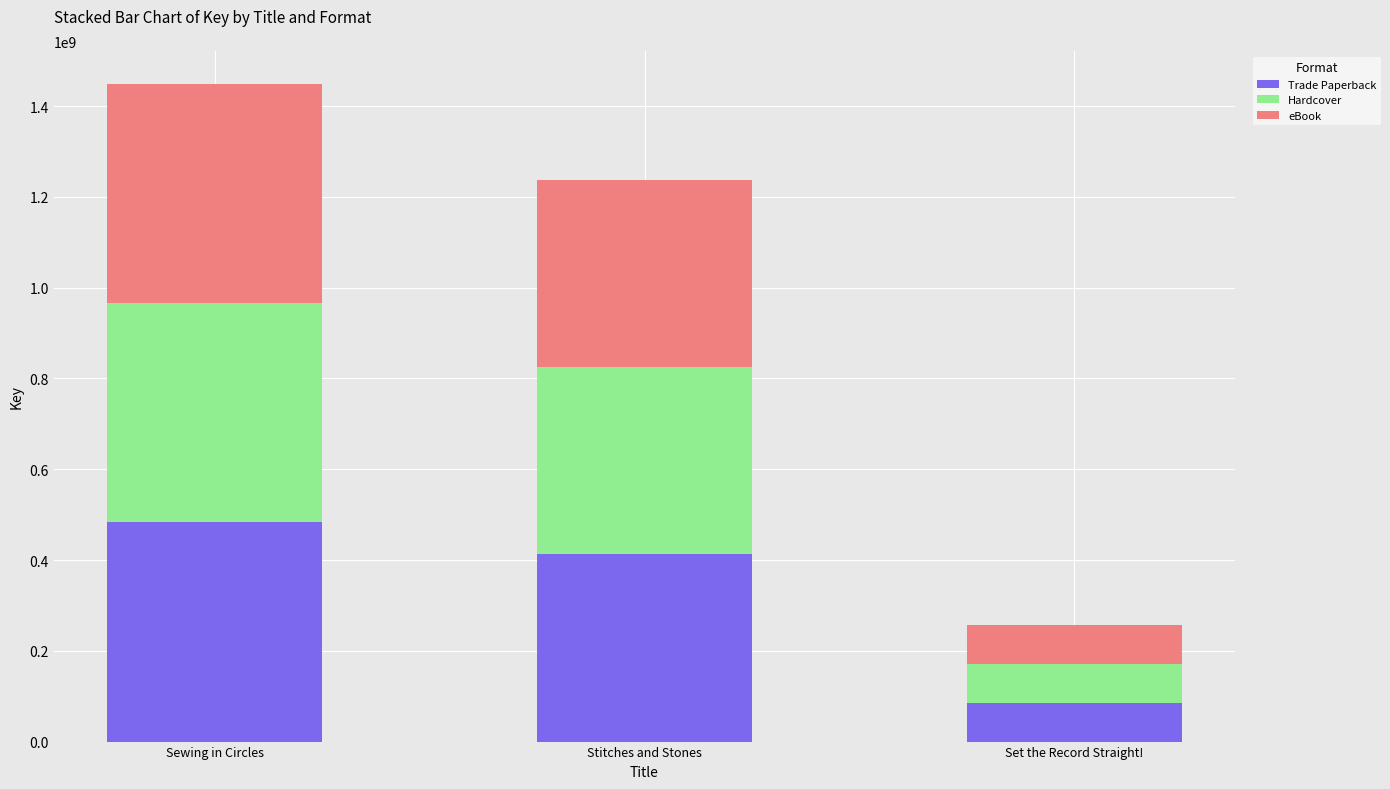

Reading left to right, what are the values for Trade Paperback?

482934566	412462531	85937627